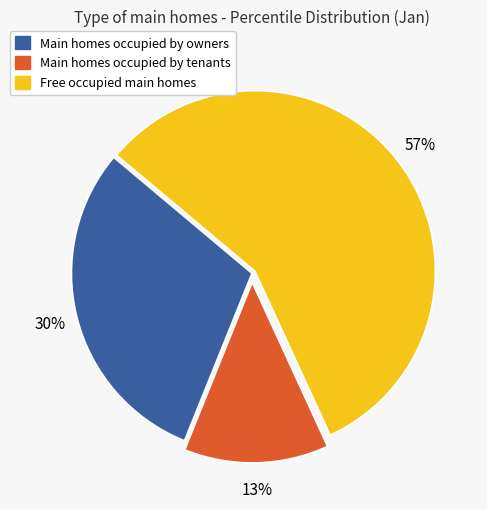

Is there any slice that represents more than half of the pie?

Yes